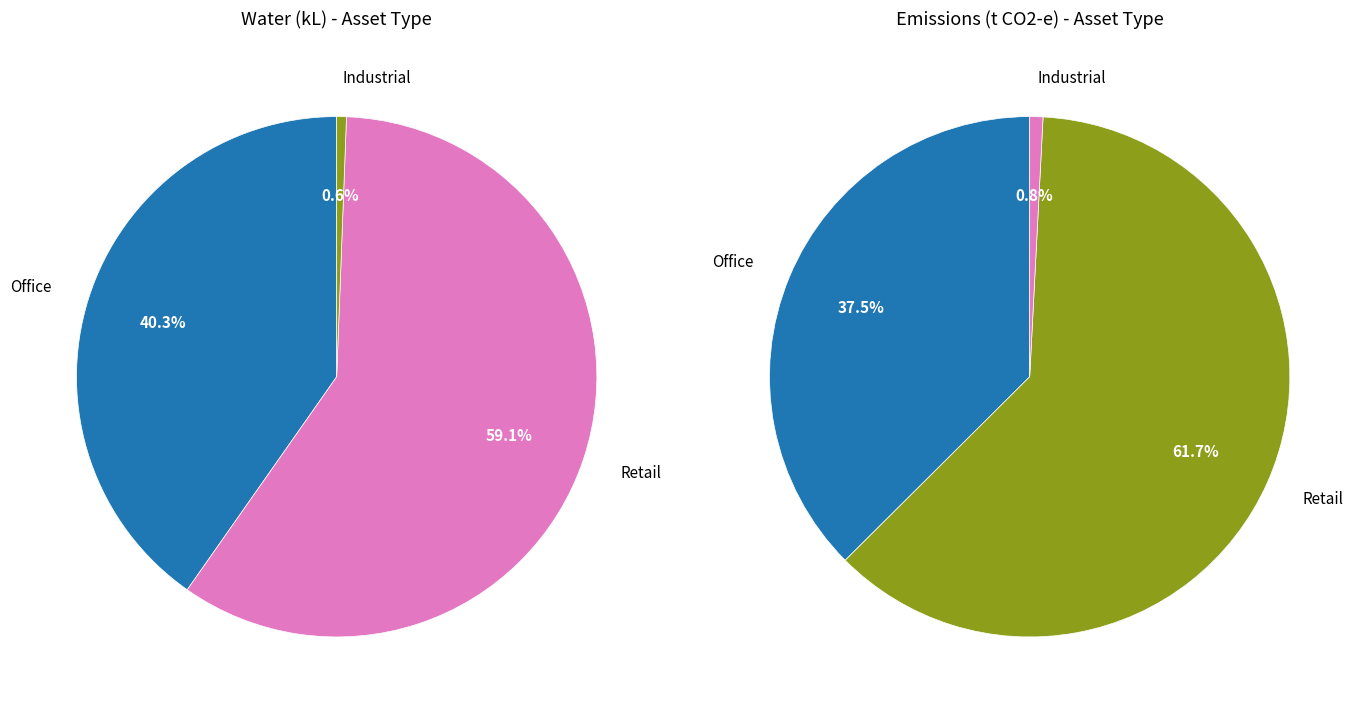

How many slices are in this pie chart?

3